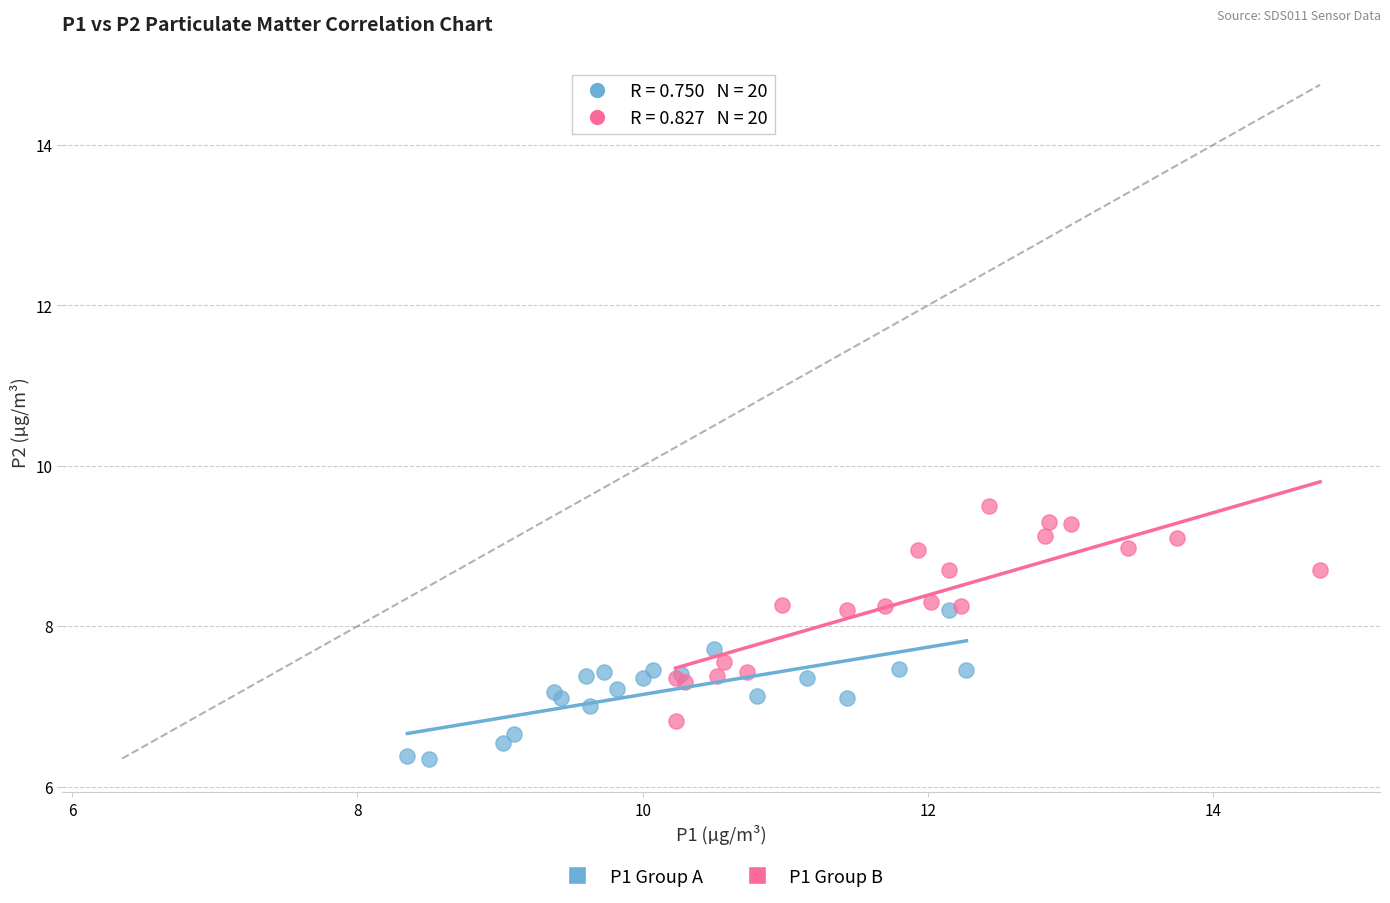

Which series reaches the maximum Y coordinate?

P1 Group B